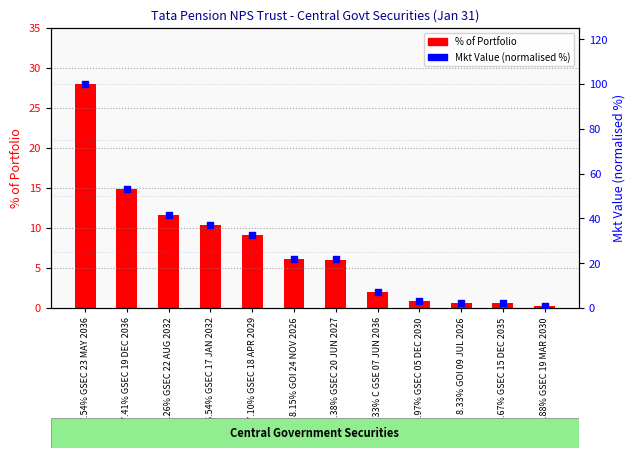

Is the value of Mkt Value (normalised %) at 07.10% GSEC 18 APR 2029 greater than the value of % of Portfolio at 6.54% GSEC 17 JAN 2032?

Yes